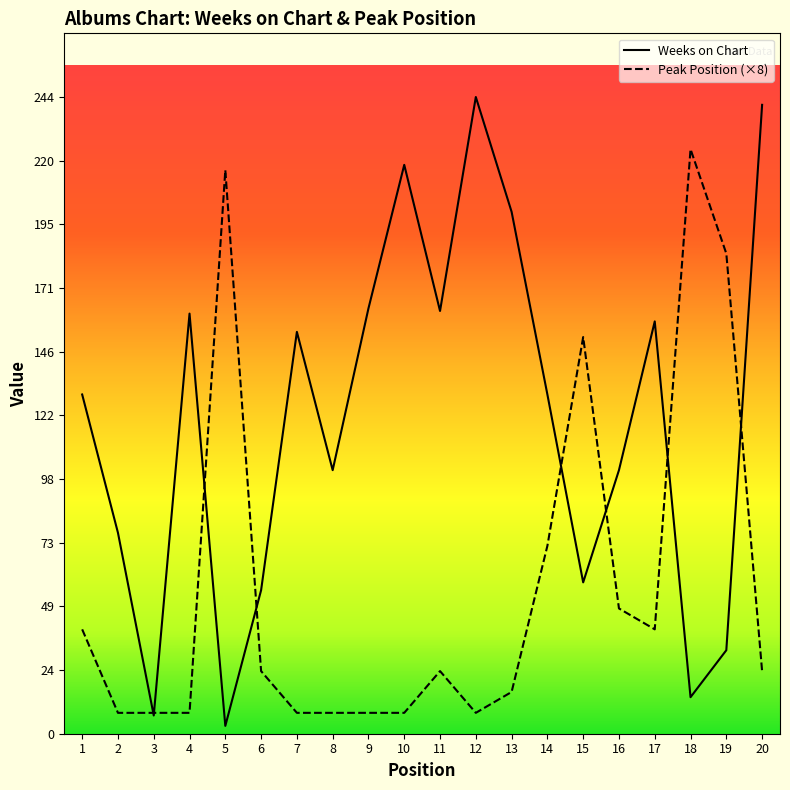

Count the number of data series in this chart.

2